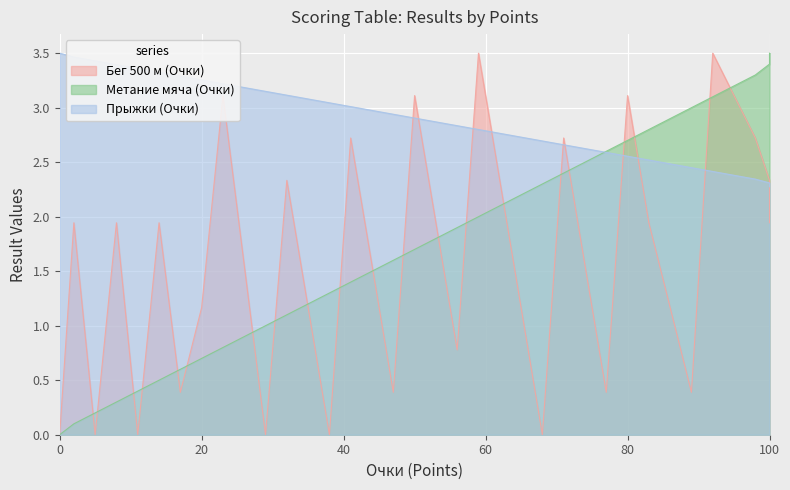

Is the value of Прыжки (Очки) at 27 greater than the value of Метание мяча (Очки) at 9?

Yes